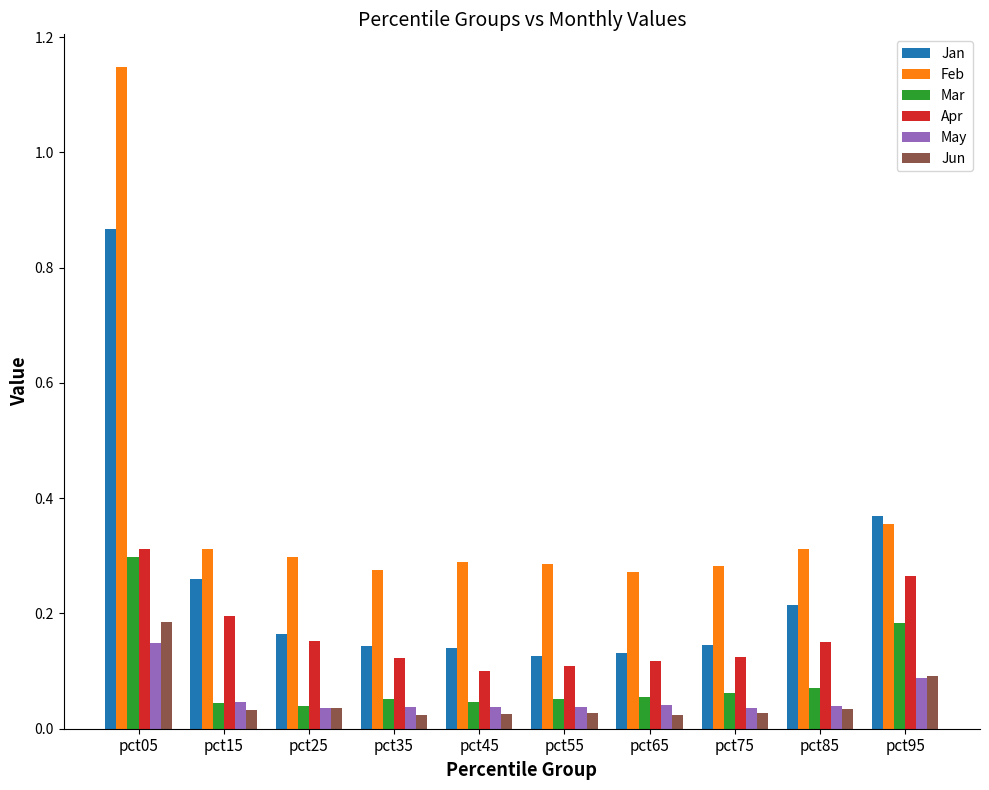

How many groups of bars are there?

10